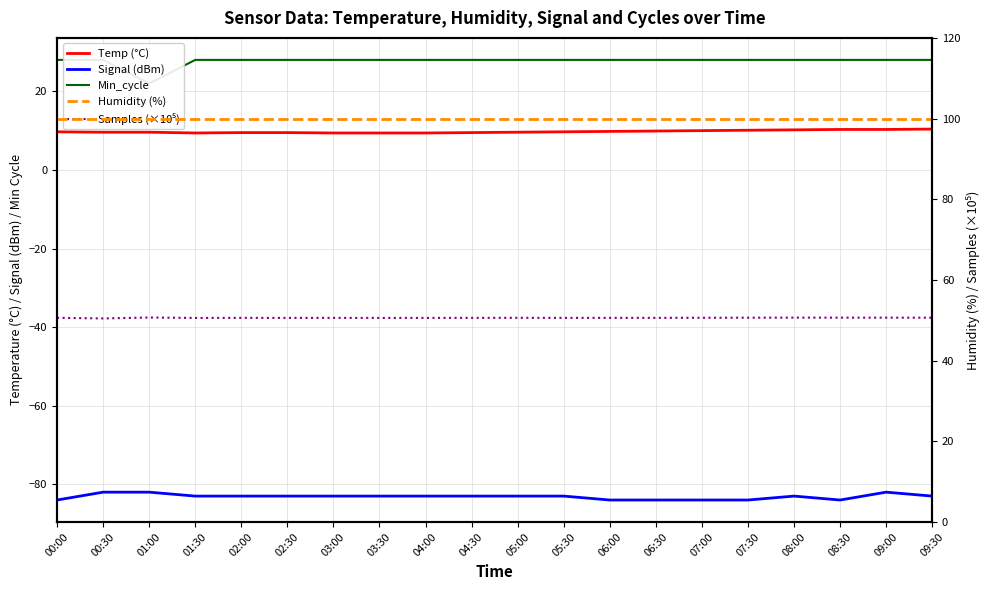

At which category is the sum across all series the highest?

09:00